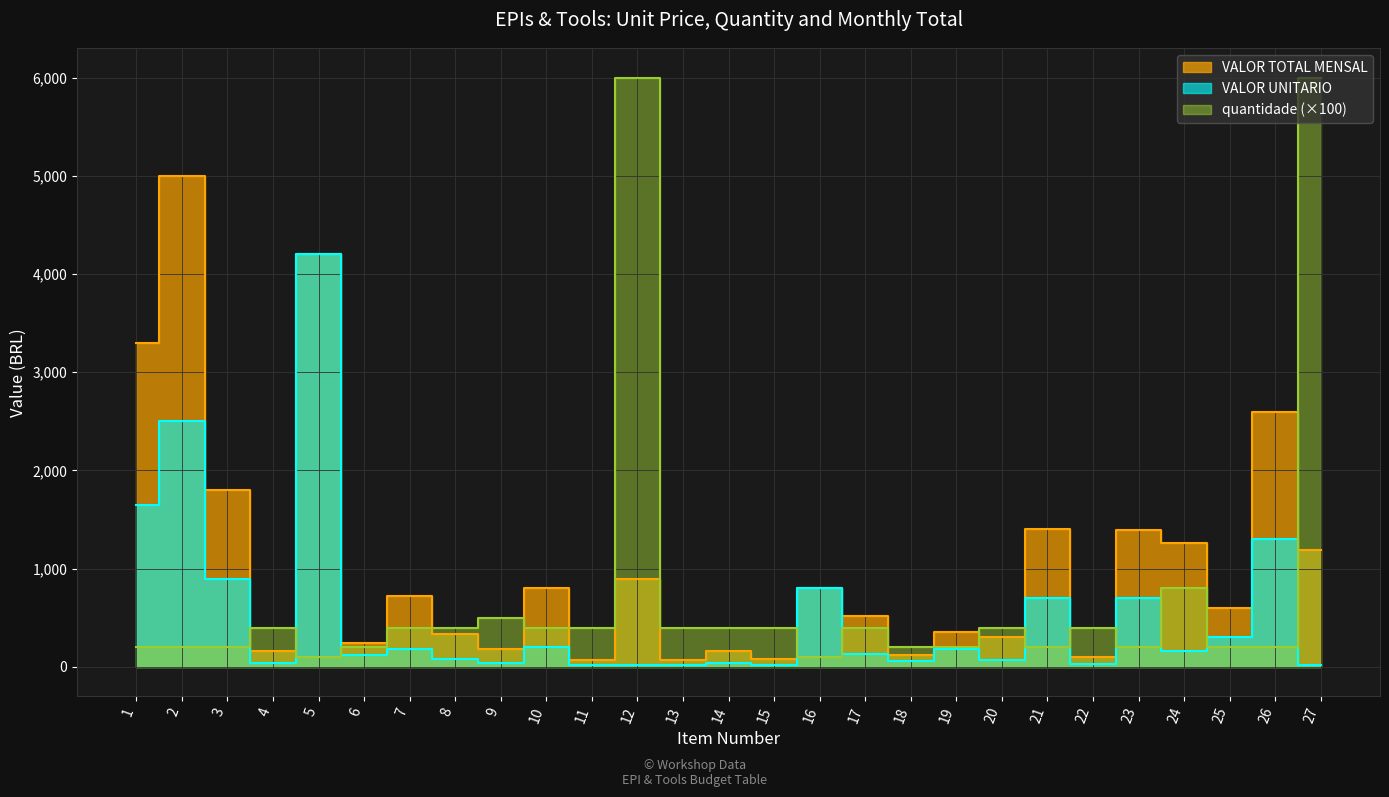

List the labels in order of VALOR UNITARIO value, smallest first.

12, 11, 13, 27, 15, 22, 9, 4, 14, 18, 20, 8, 6, 17, 24, 7, 19, 10, 25, 23, 21, 16, 3, 26, 1, 2, 5